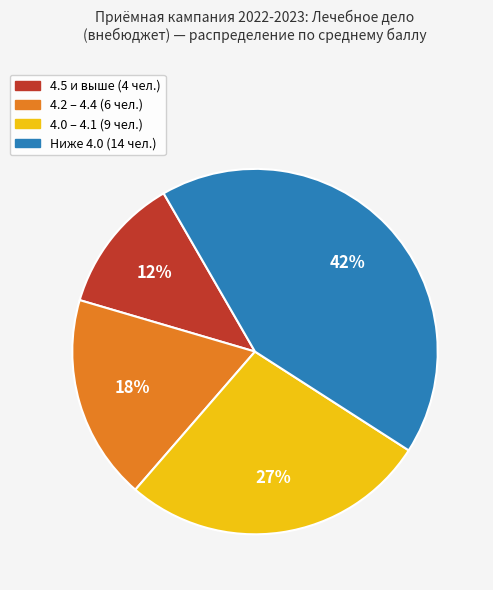

To the nearest percent, what is the average slice percentage?

25%